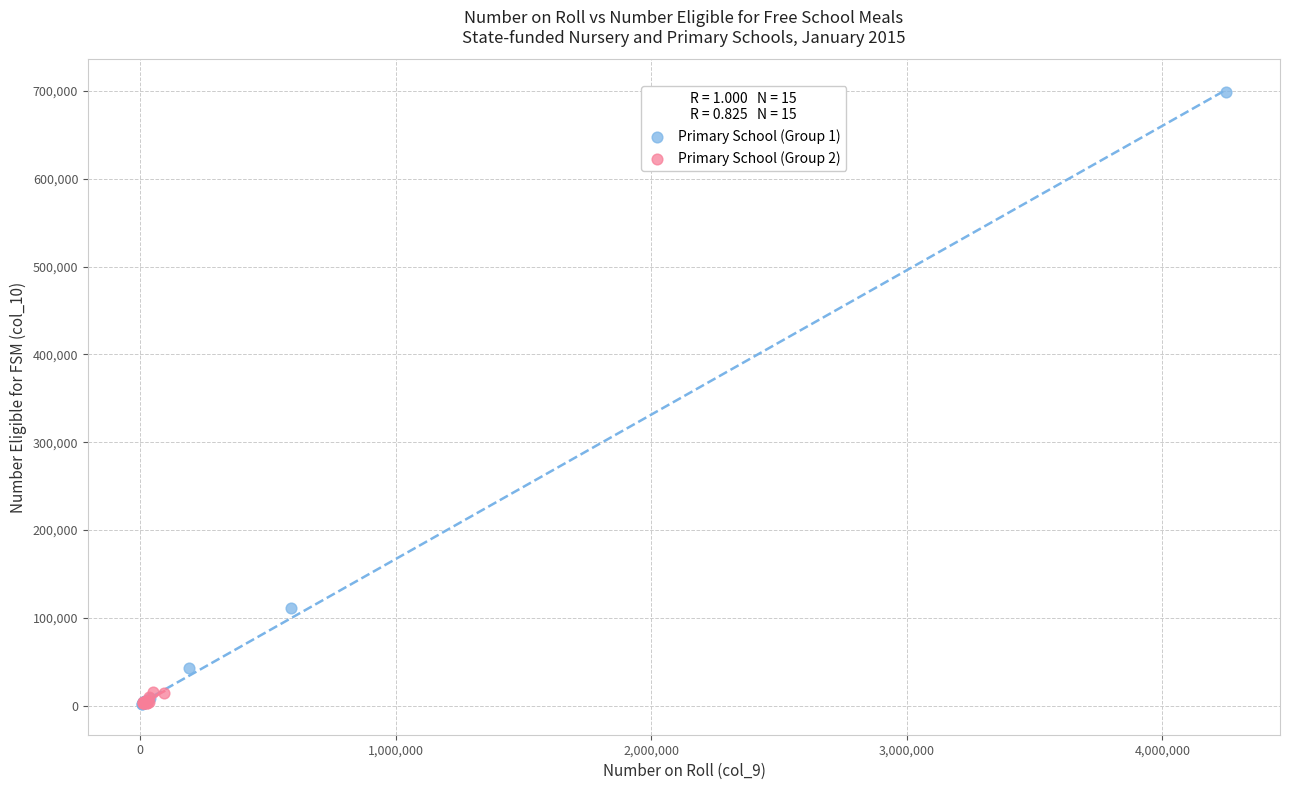

Which series reaches the maximum Y coordinate?

Primary School (Group 1)